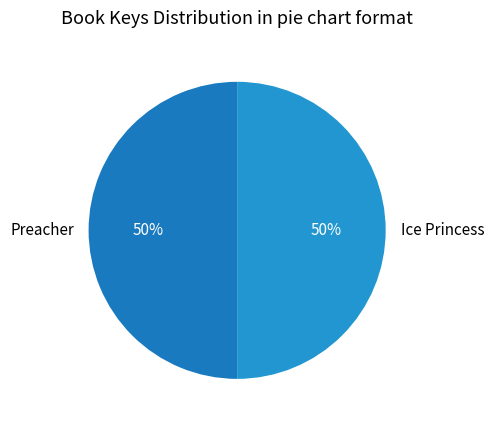

What is the ratio of the value at Preacher to the value at Ice Princess?

1.0